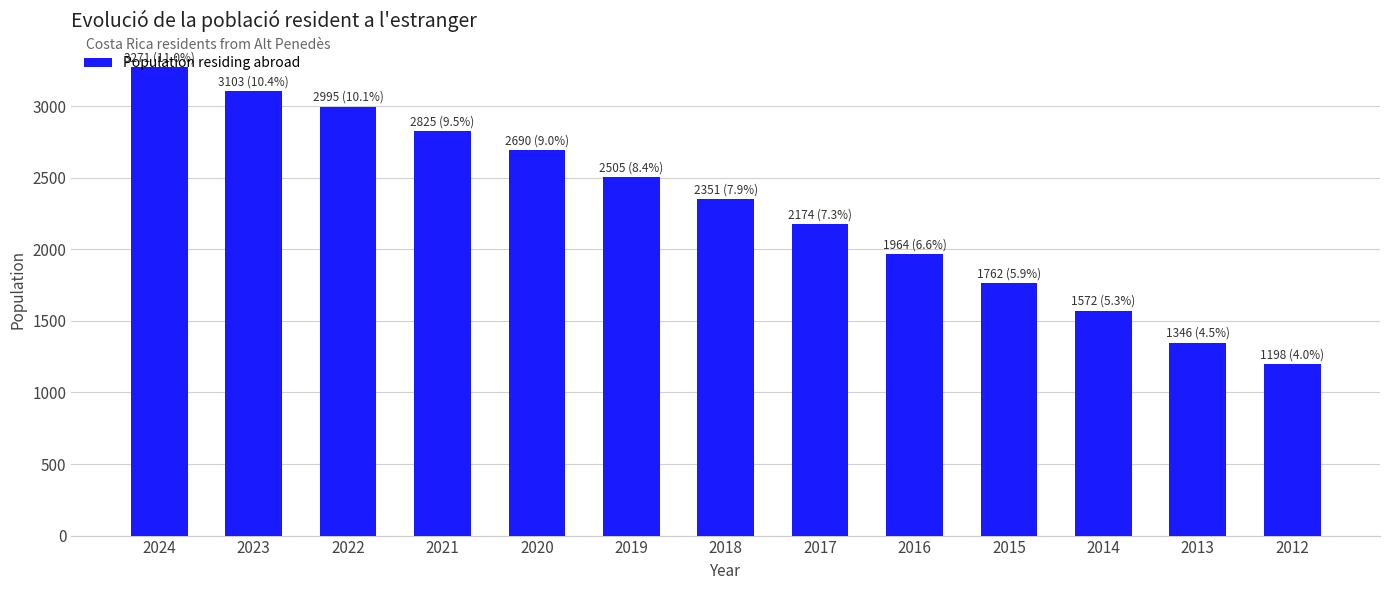

Rank the categories by value from highest to lowest.

2024, 2023, 2022, 2021, 2020, 2019, 2018, 2017, 2016, 2015, 2014, 2013, 2012